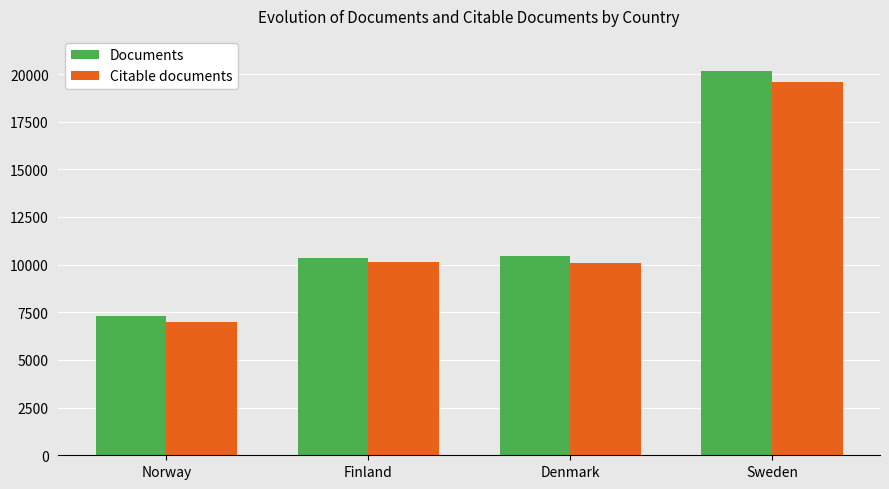

At how many categories does at least one series exceed 9903?

3